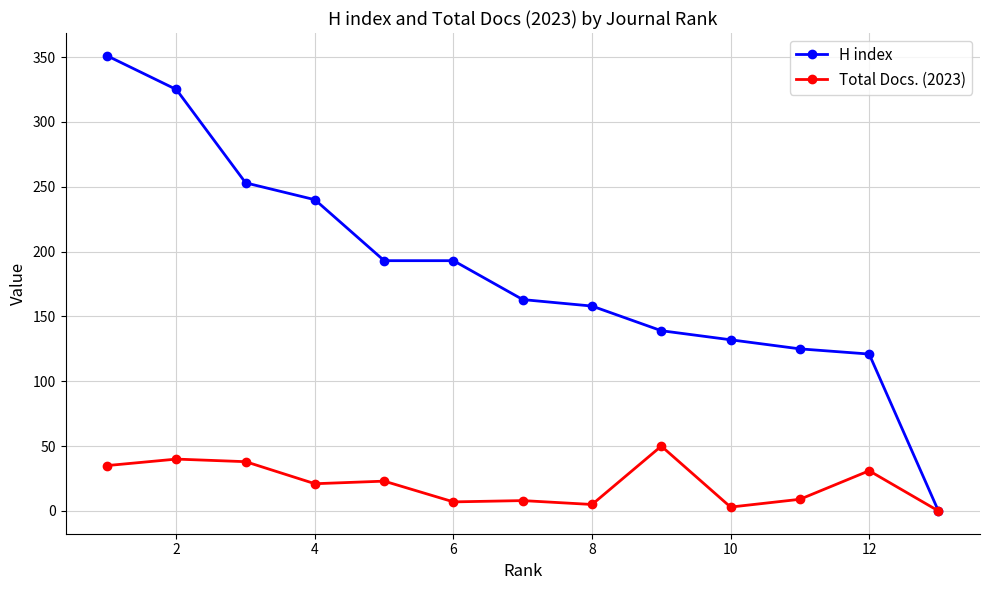

What is the difference between the maximum and second lowest values in the Total Docs. (2023) series?

47